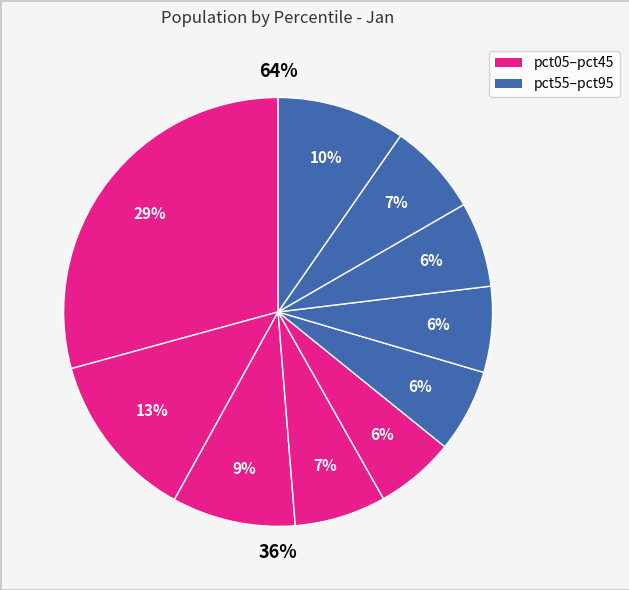

What is the smallest slice in the pie chart?

pct45